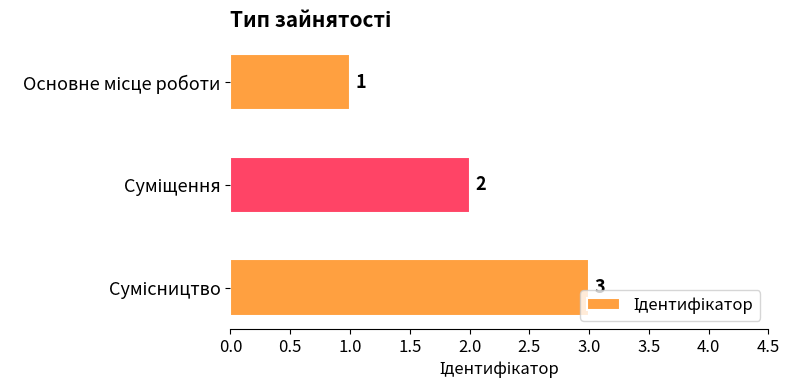

What is the value of the 2nd bar from the top?

2